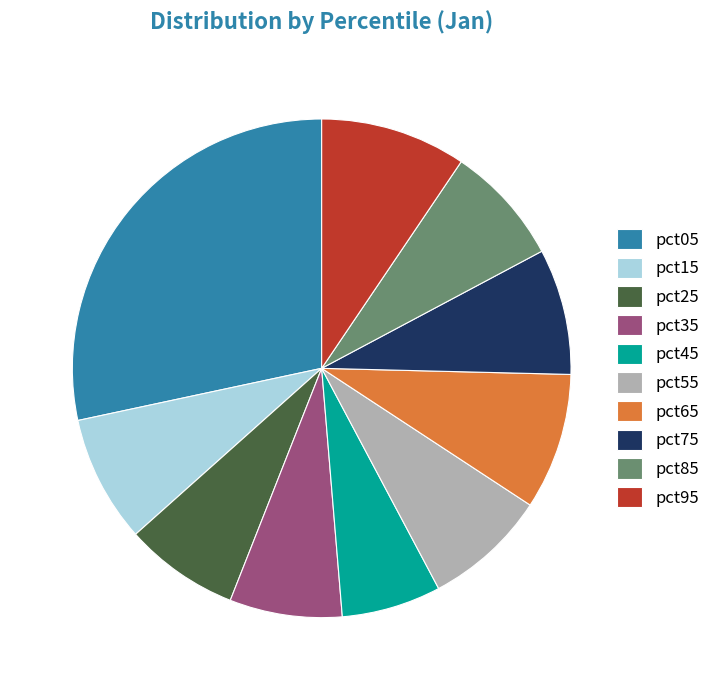

The pct35 slice represents 7% of the pie. True or false?

True